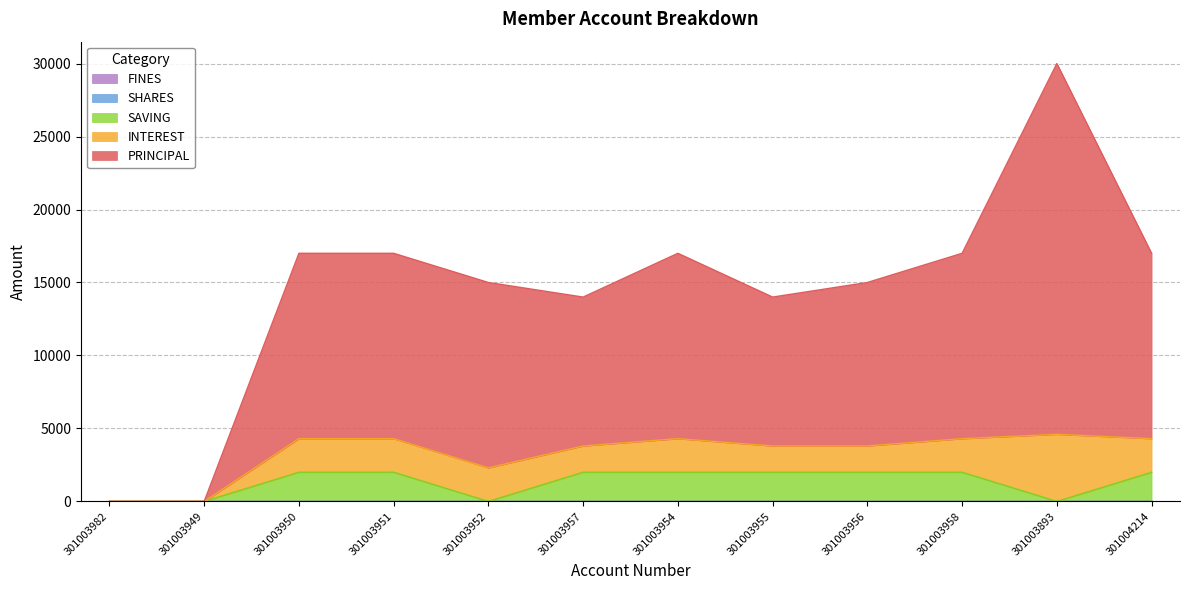

What is the greatest value displayed?

25400